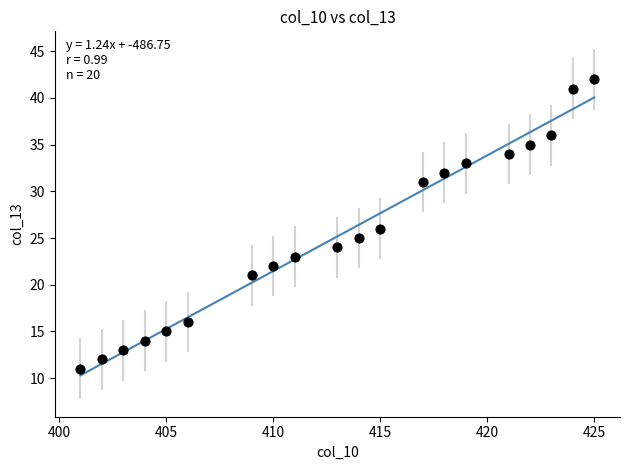

What is the range of X values (max minus min)?

24